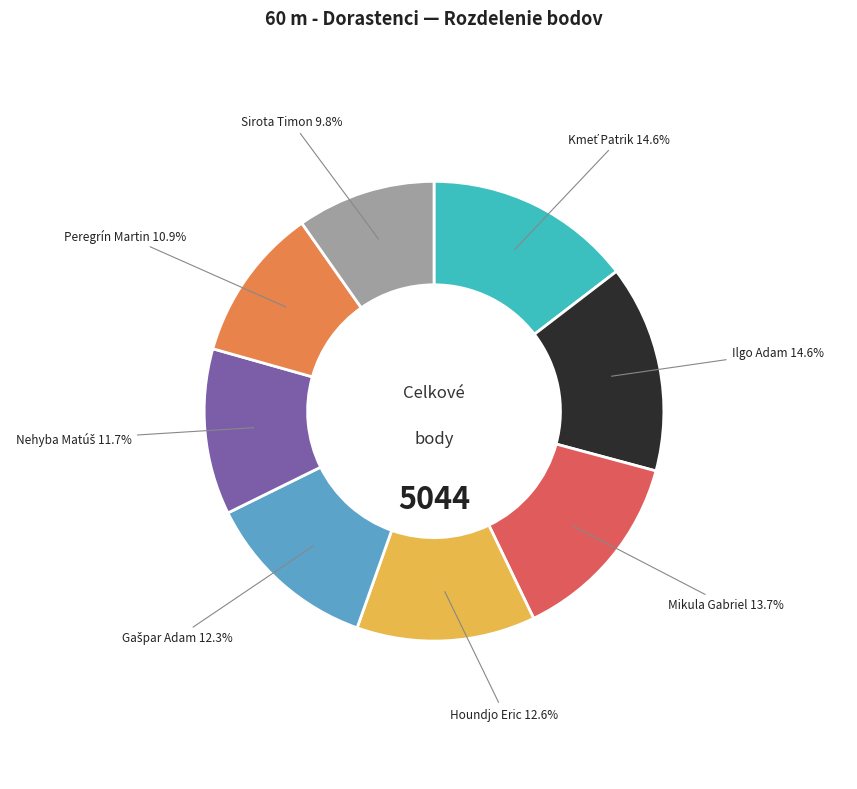

How many segments does this pie chart have?

8